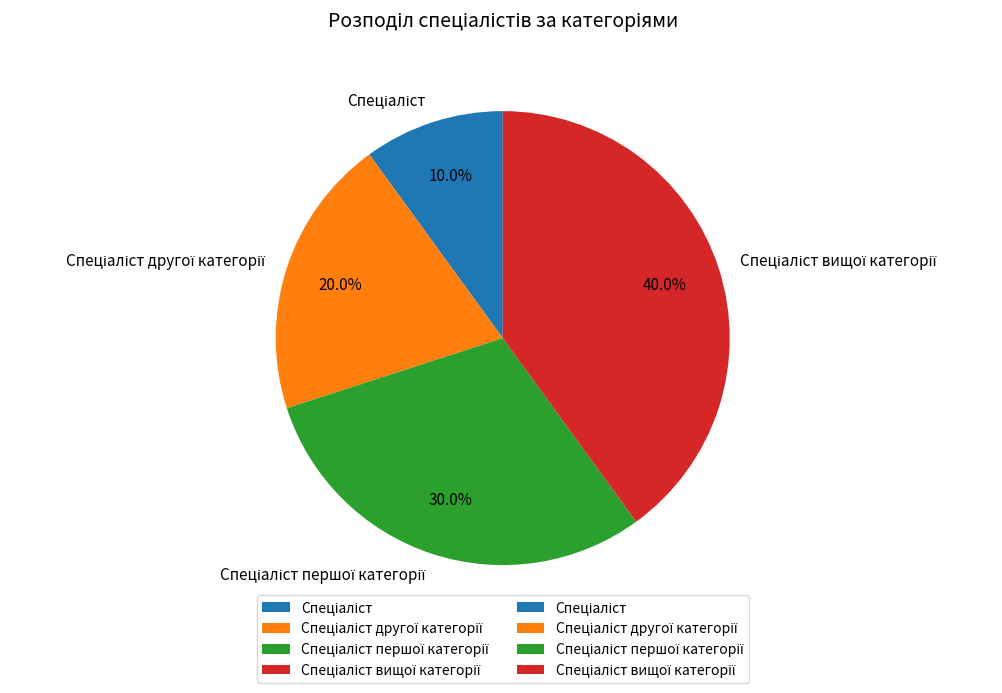

Does any single category account for the majority?

No